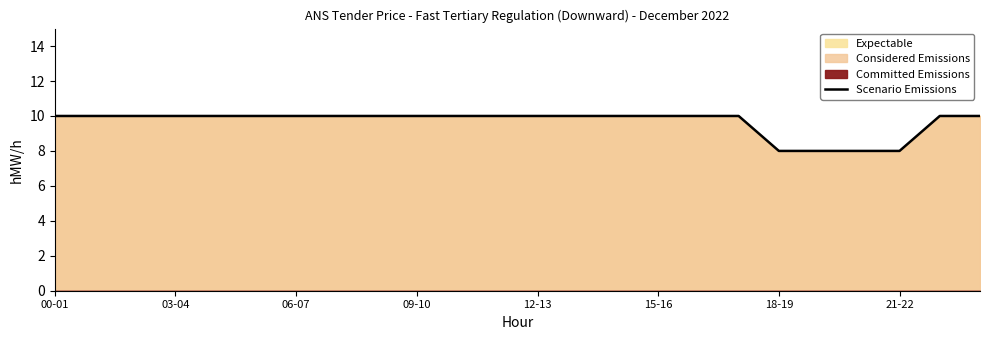

What is the difference between the maximum and minimum values?

2